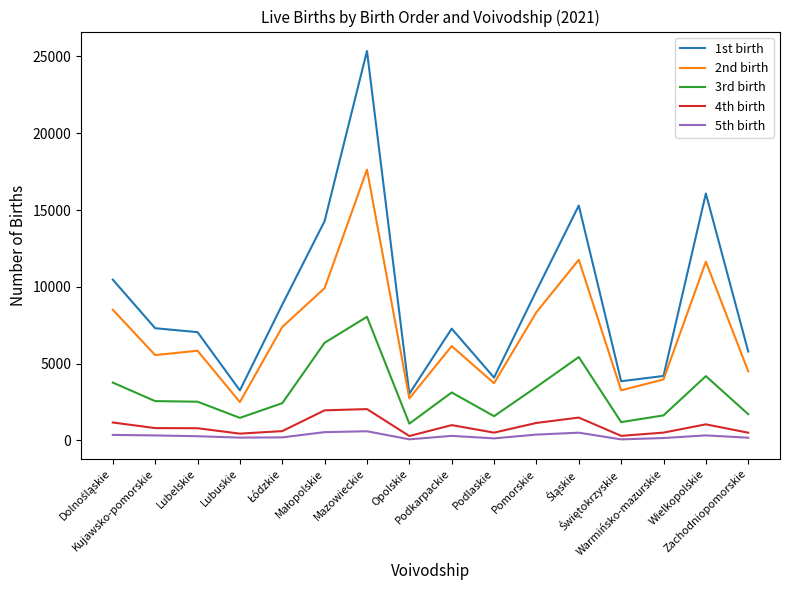

What is the maximum value for 3rd birth?

8049